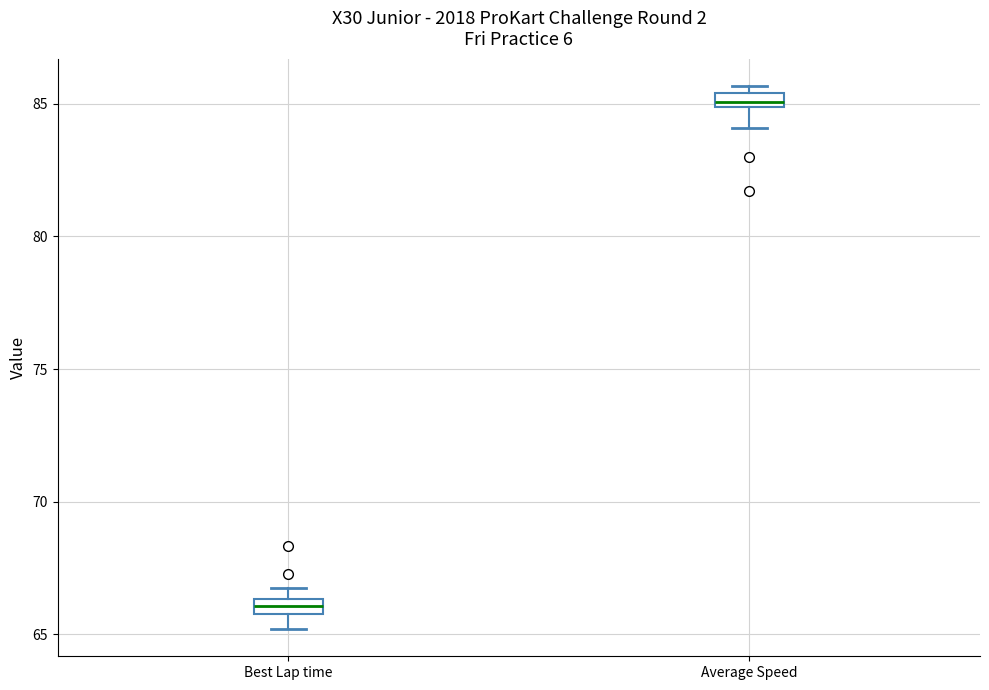

Where does the lower whisker of the box for Average Speed end on the y-axis? The values are not printed on the chart, so give them approximately, as read against the axis.

84.0